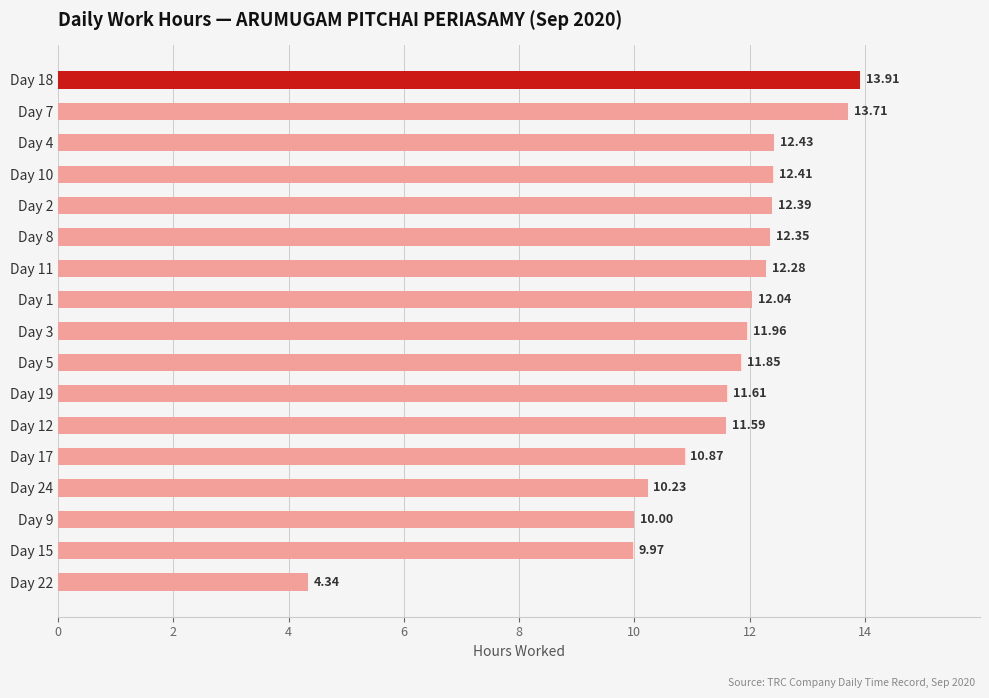

Does the chart contain stacked bars?

No